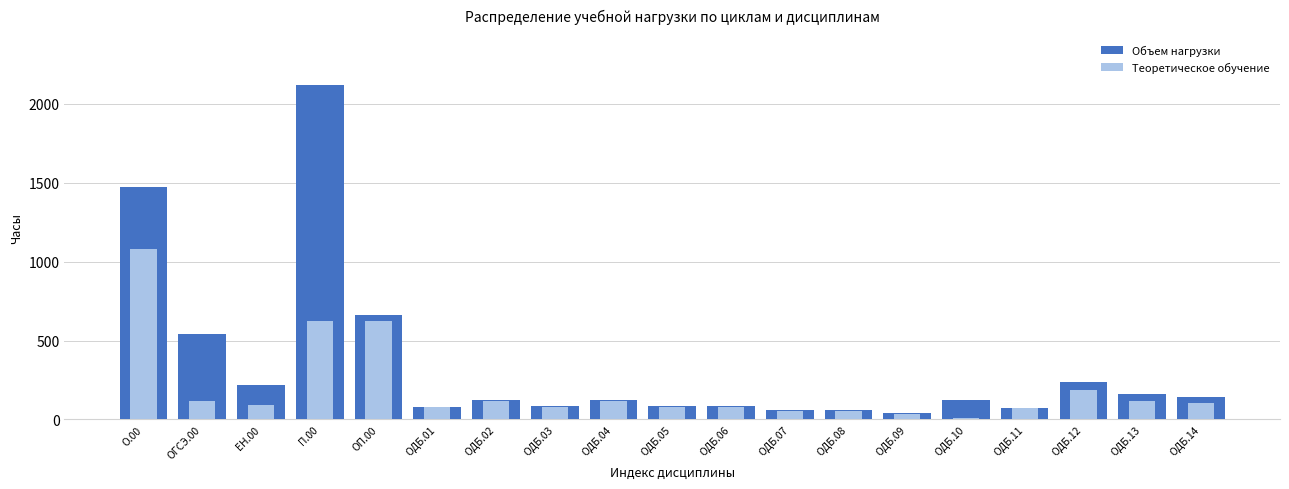

List the labels in order of Теоретическое обучение value, smallest first.

ОДБ.10, ОДБ.09, ОДБ.07, ОДБ.08, ОДБ.11, ОДБ.01, ОДБ.03, ОДБ.05, ОДБ.06, ЕН.00, ОДБ.14, ОГСЭ.00, ОДБ.02, ОДБ.04, ОДБ.13, ОДБ.12, П.00, ОП.00, О.00